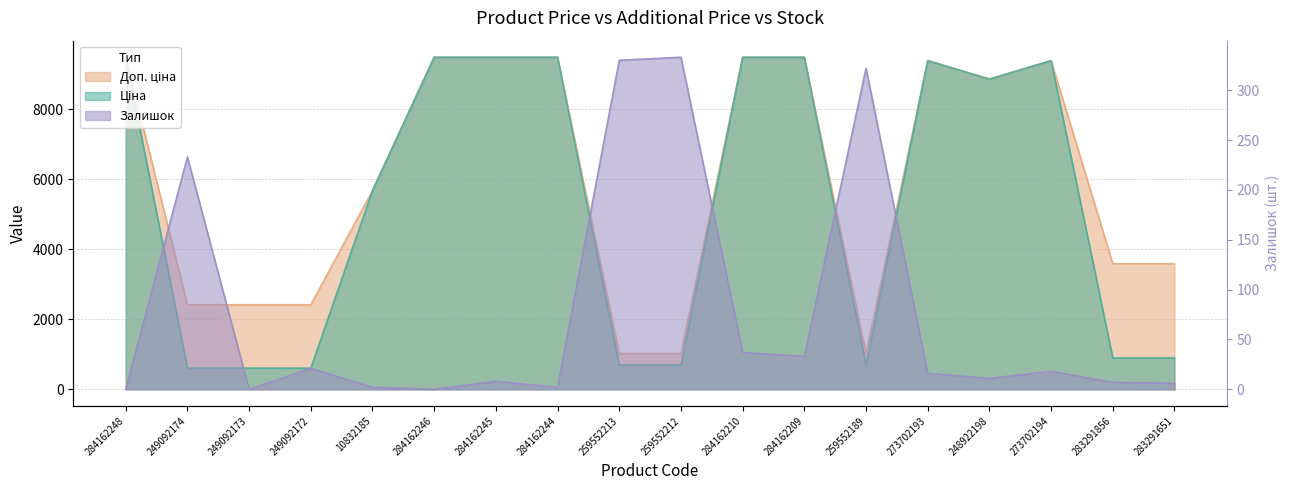

What is the sum of all Доп. ціна values?

107664.4